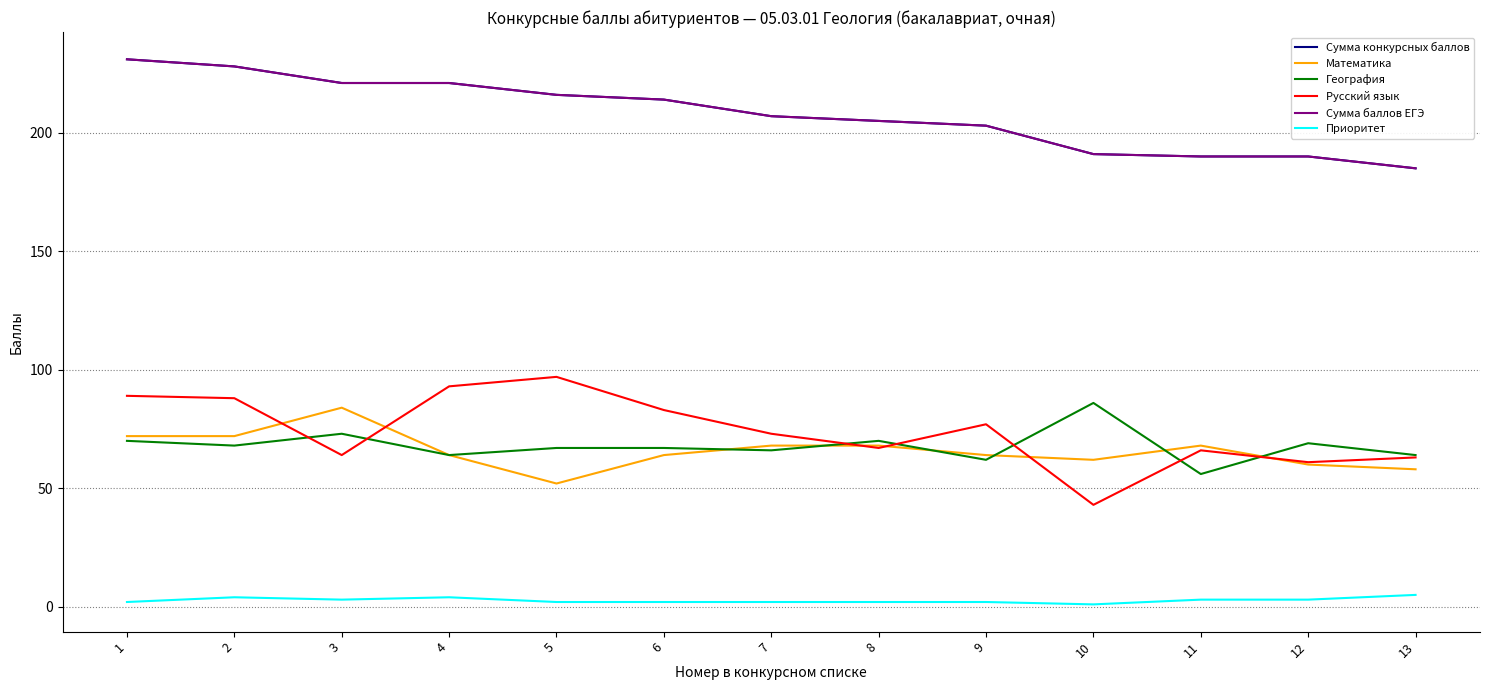

The Математика series shows 29 at 8. True or false?

False